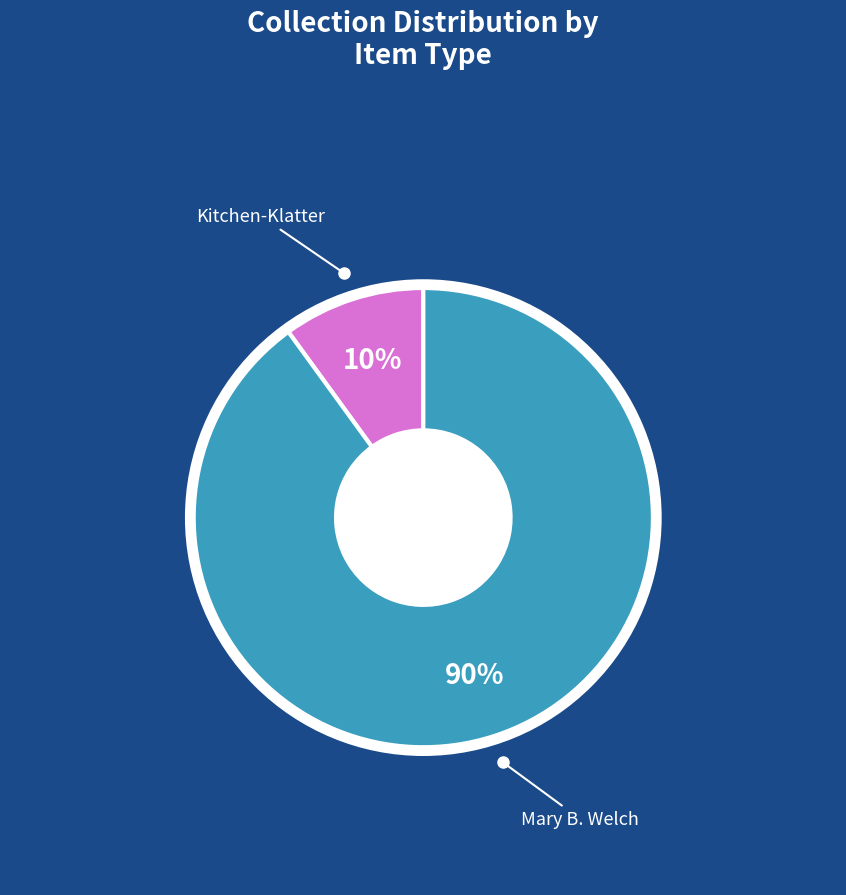

Does any single category account for the majority?

Yes